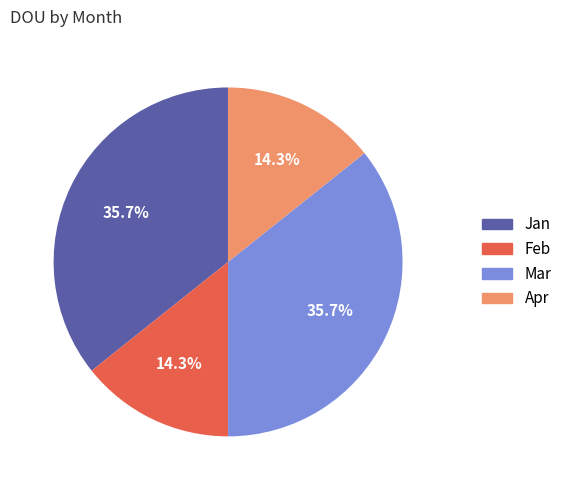

Does any single category account for the majority?

No